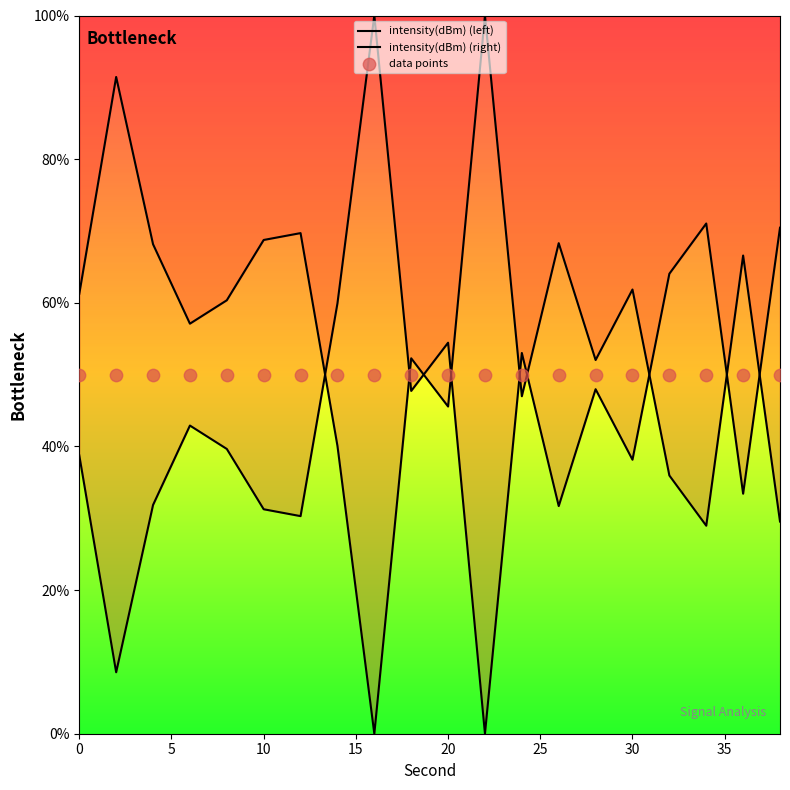

Which series has the largest total across all categories?

intensity(dBm) (left)